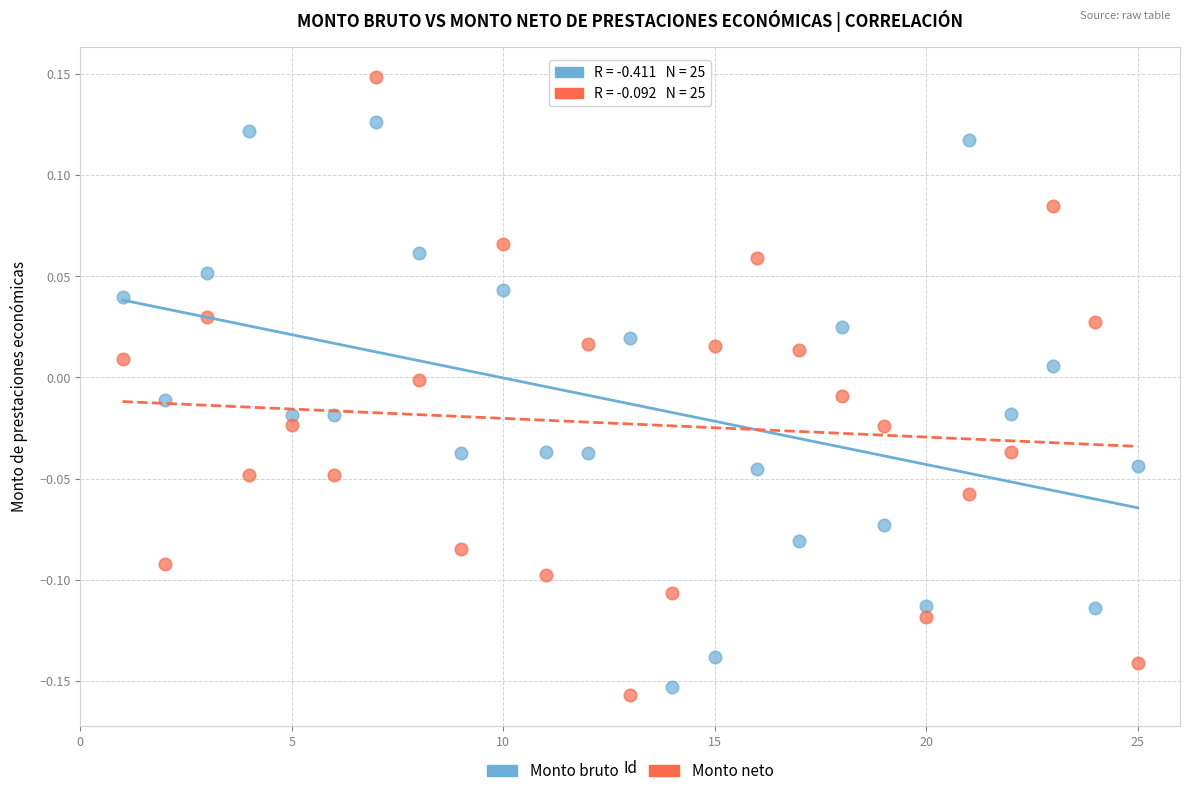

Which series reaches the maximum Y coordinate?

Monto neto